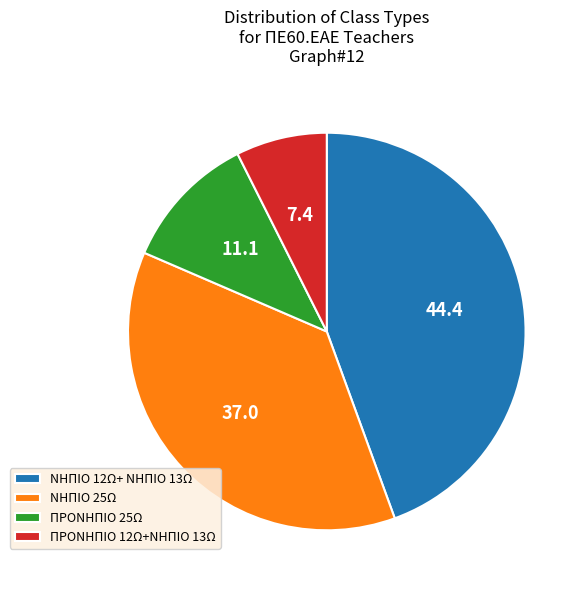

Which slice is the smallest?

ΠΡΟΝΗΠΙΟ 12Ω+ΝΗΠΙΟ 13Ω